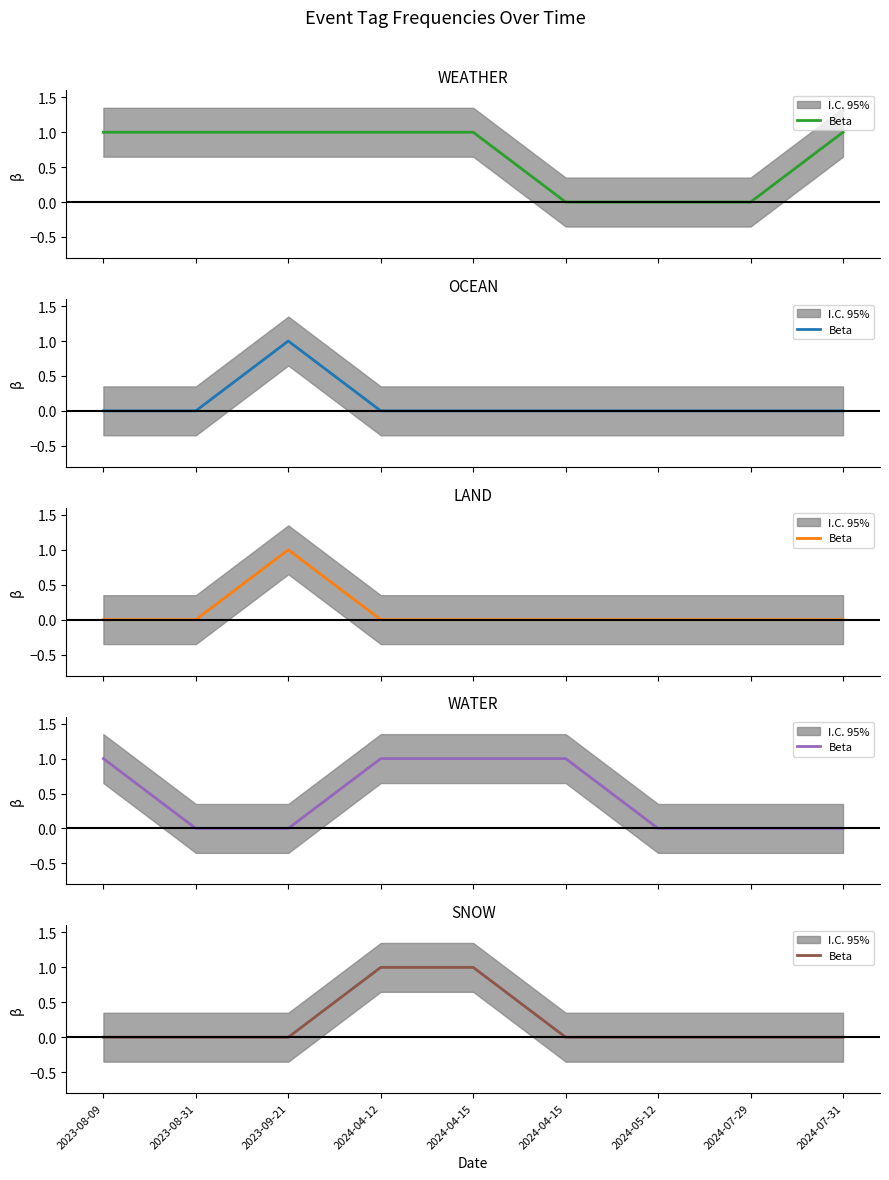

True or false: the data shows 0 at 2023-09-21.

True